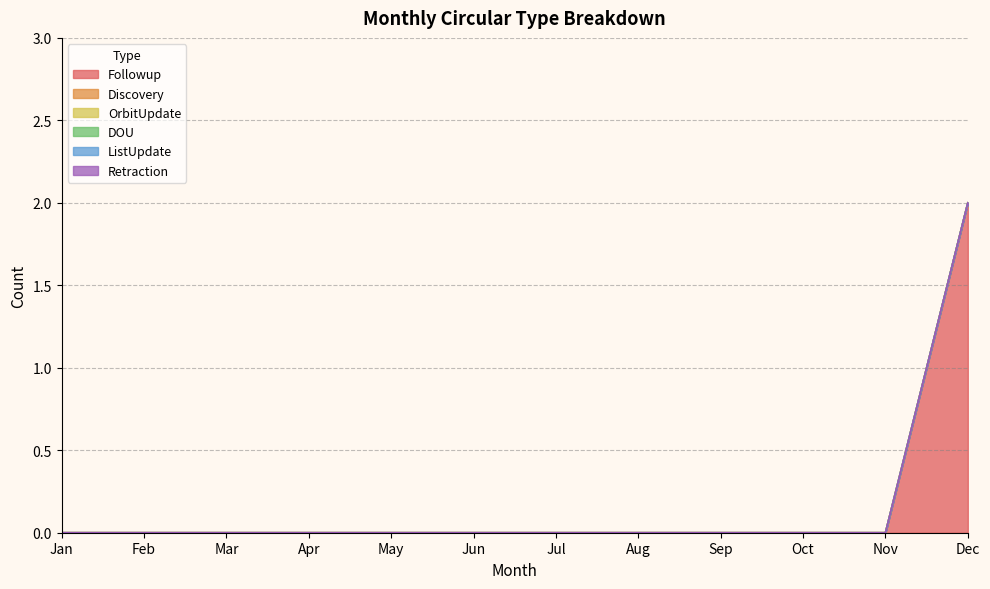

True or false: DOU has more than 2 points higher than both neighbors.

False